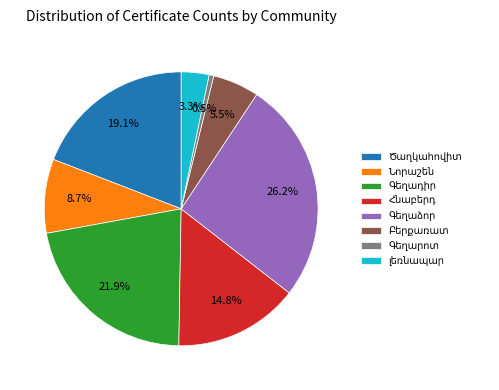

Does any single category account for the majority?

No